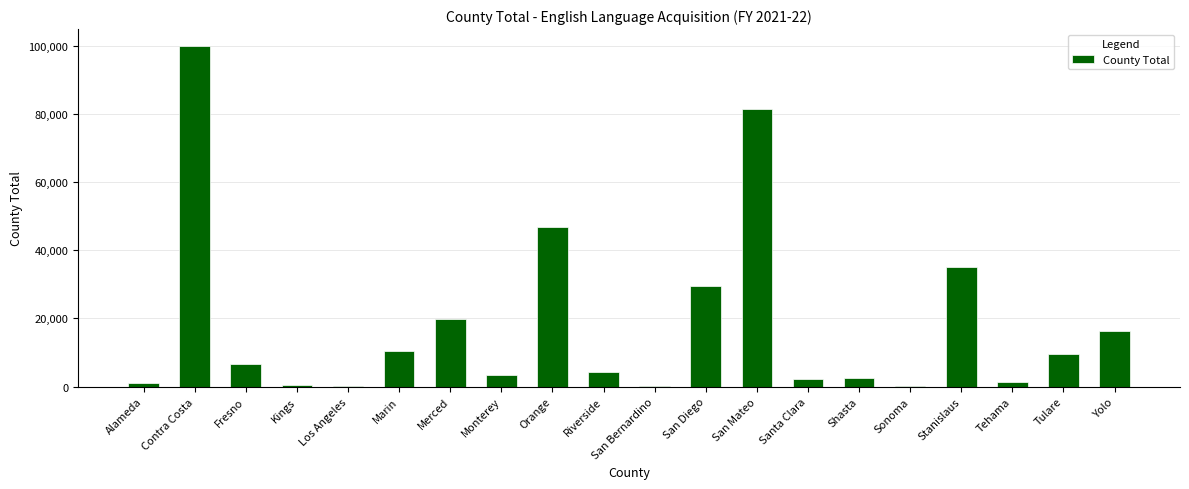

Count the number of categories in the chart.

20